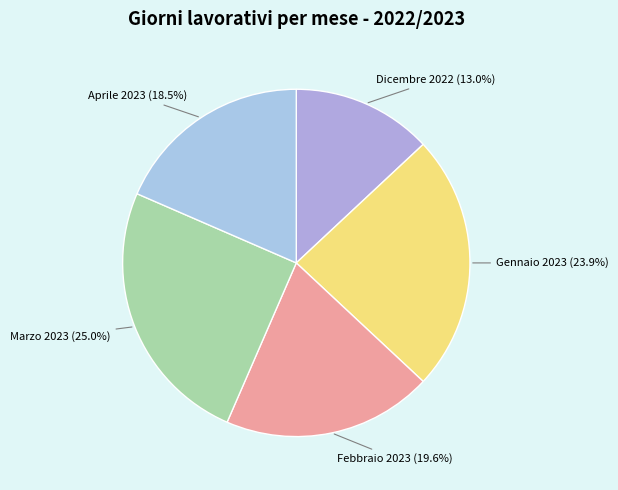

What percentage is the Dicembre 2022 slice, to the nearest percent?

13%